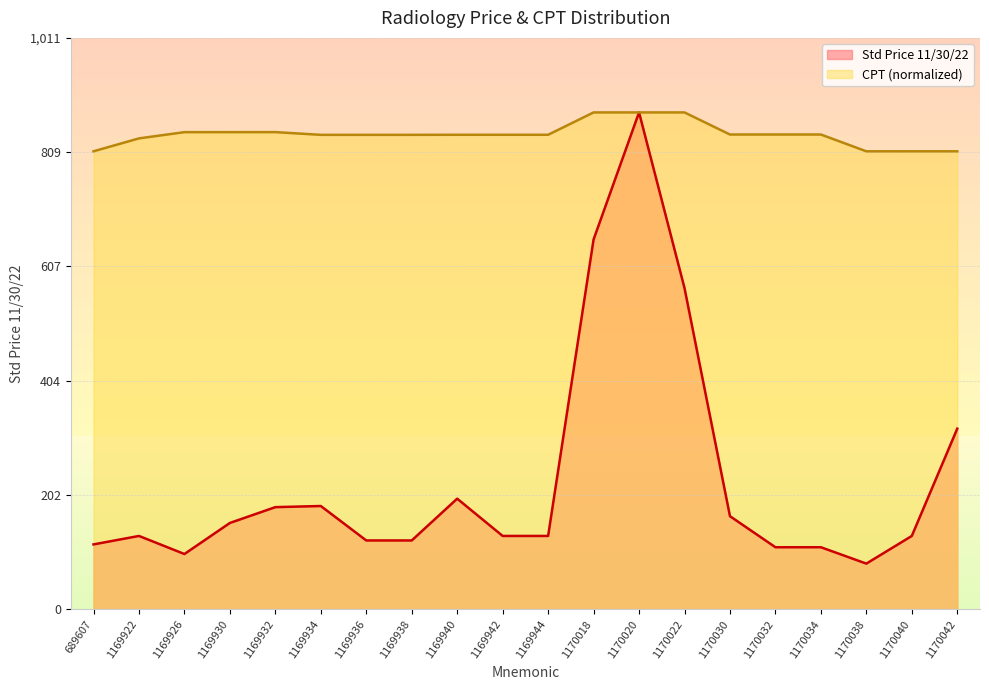

Between 1170020 and 1169942, which is larger?

1170020